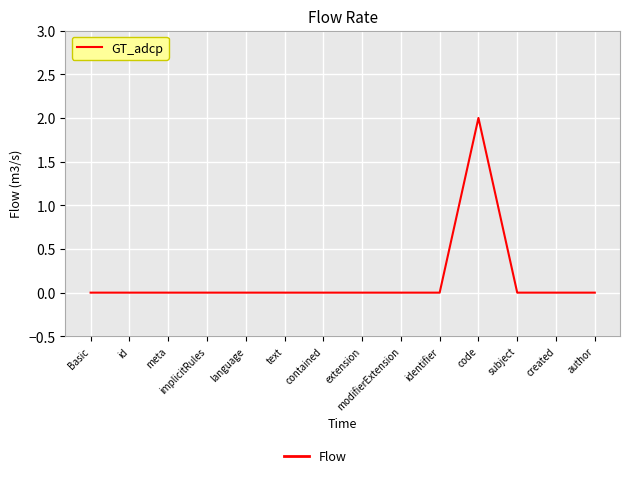

True or false: the data has more than 0 interior local peaks.

True